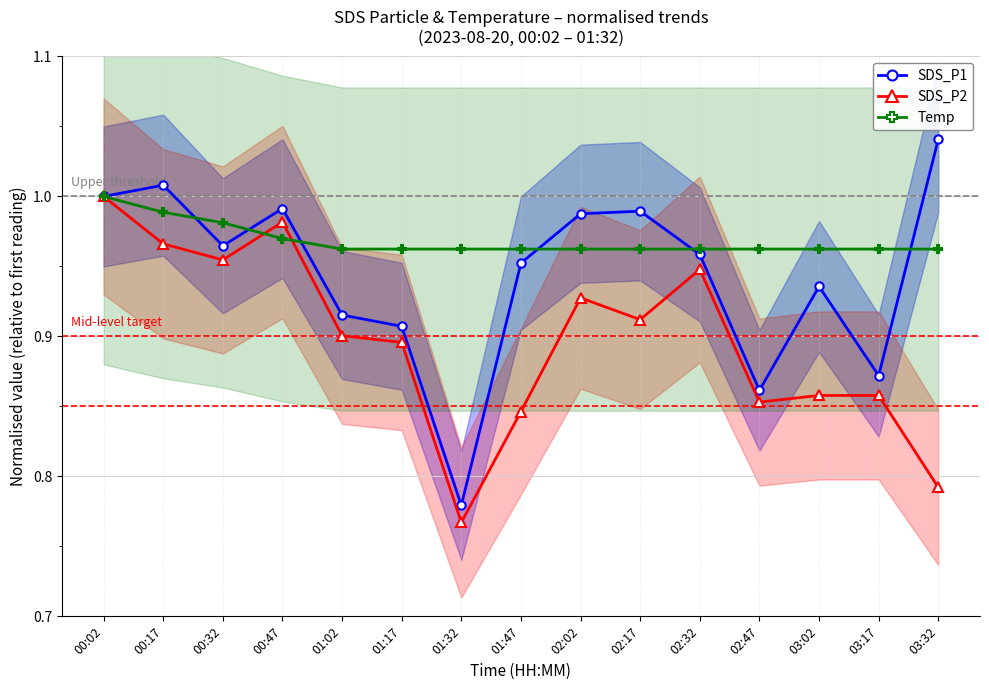

What is the sum of the SDS_P2 values at 02:02 and 02:32?

1.9